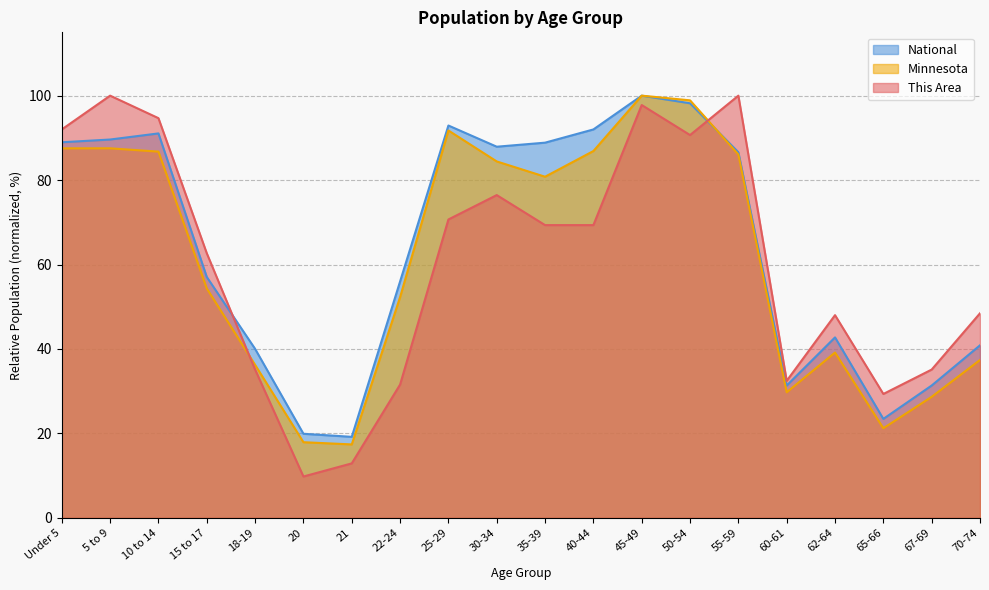

After their last crossing, which series has the higher values: National or This Area?

This Area